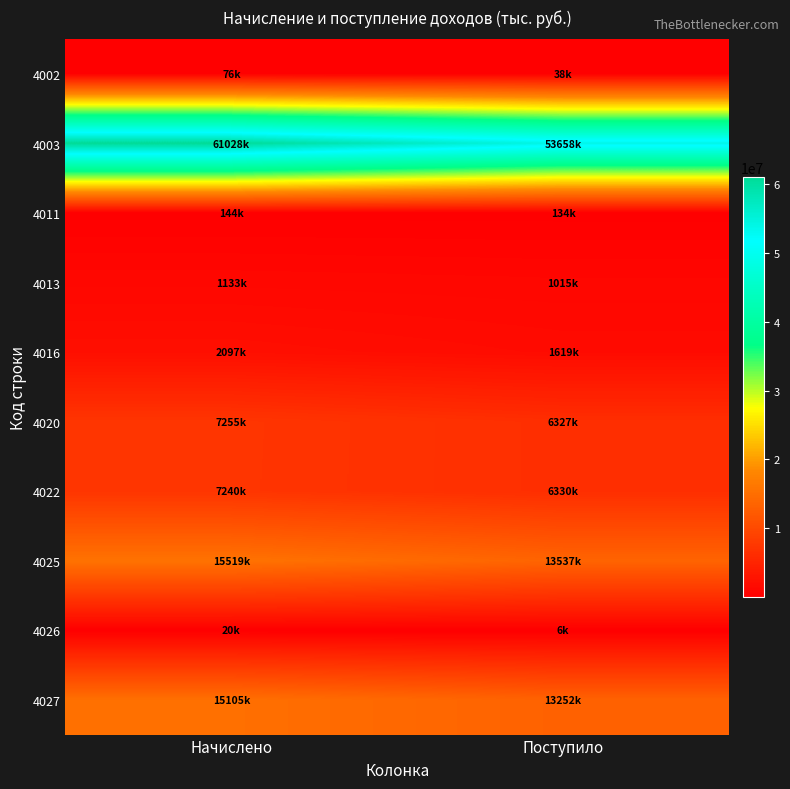

What is the difference between the highest and lowest values at Поступило?

53652217